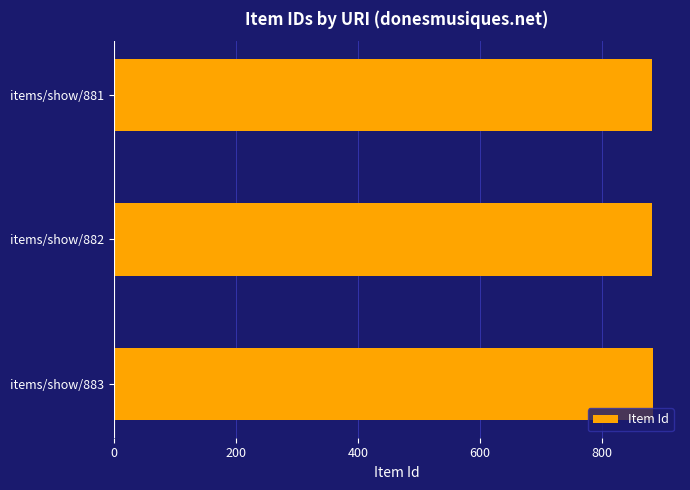

What is the smallest value displayed?

881